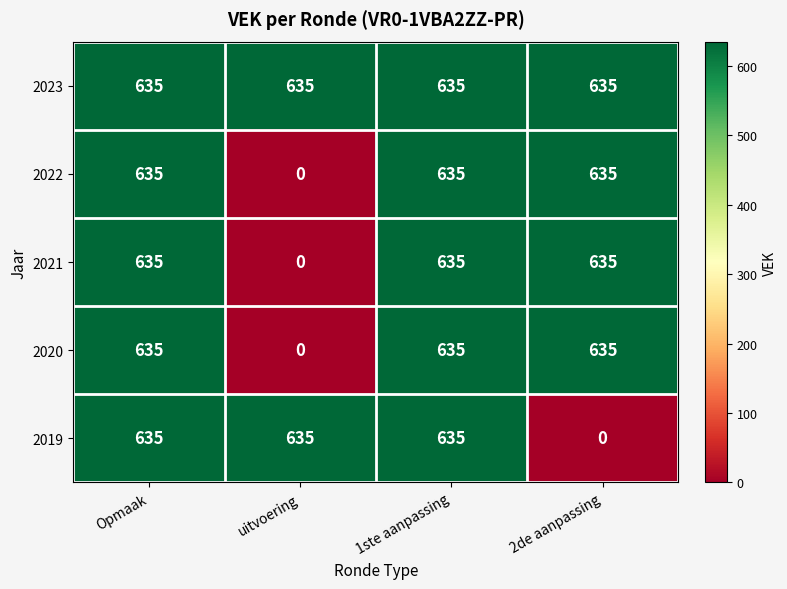

The 2023 series shows 635 at uitvoering. True or false?

True